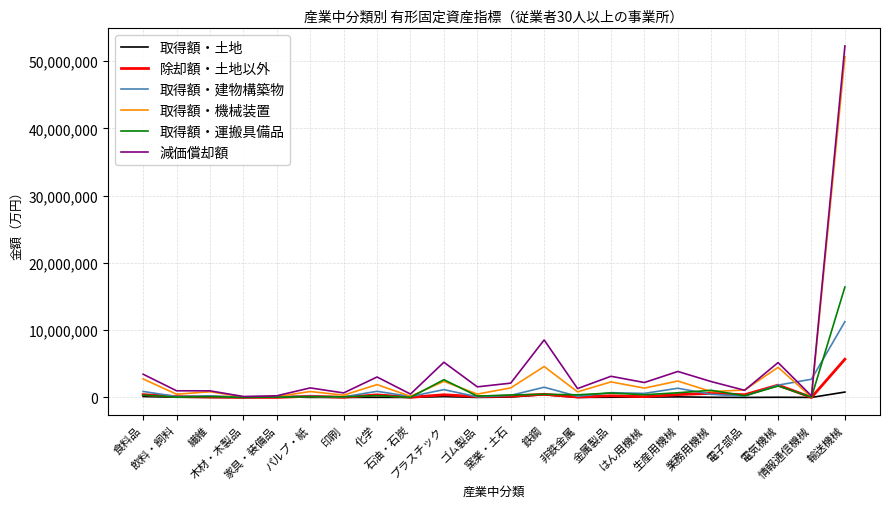

What is the highest value of the 取得額・機械装置 series?

50636317